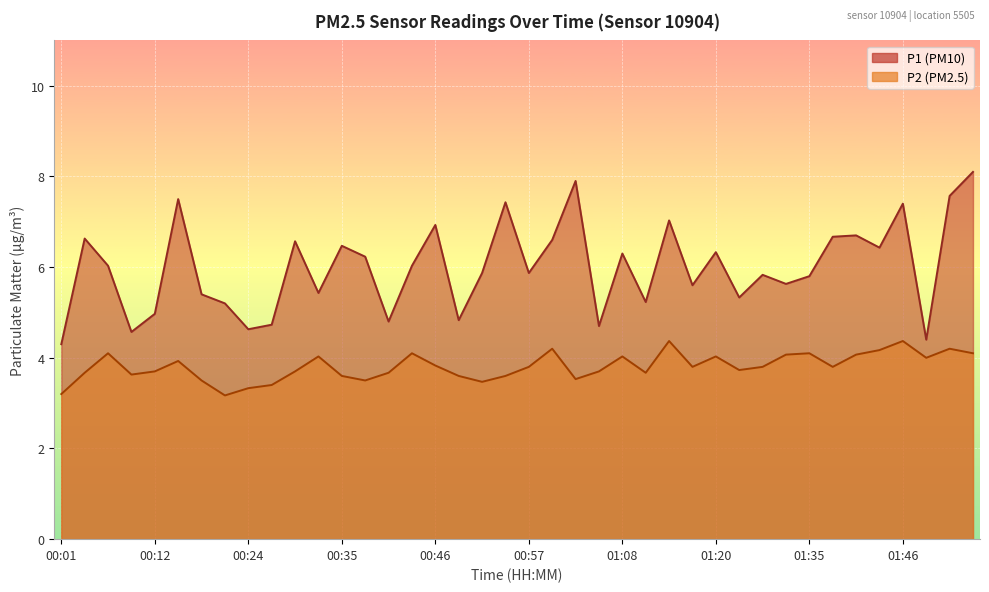

What is the maximum value shown in the chart?

8.1